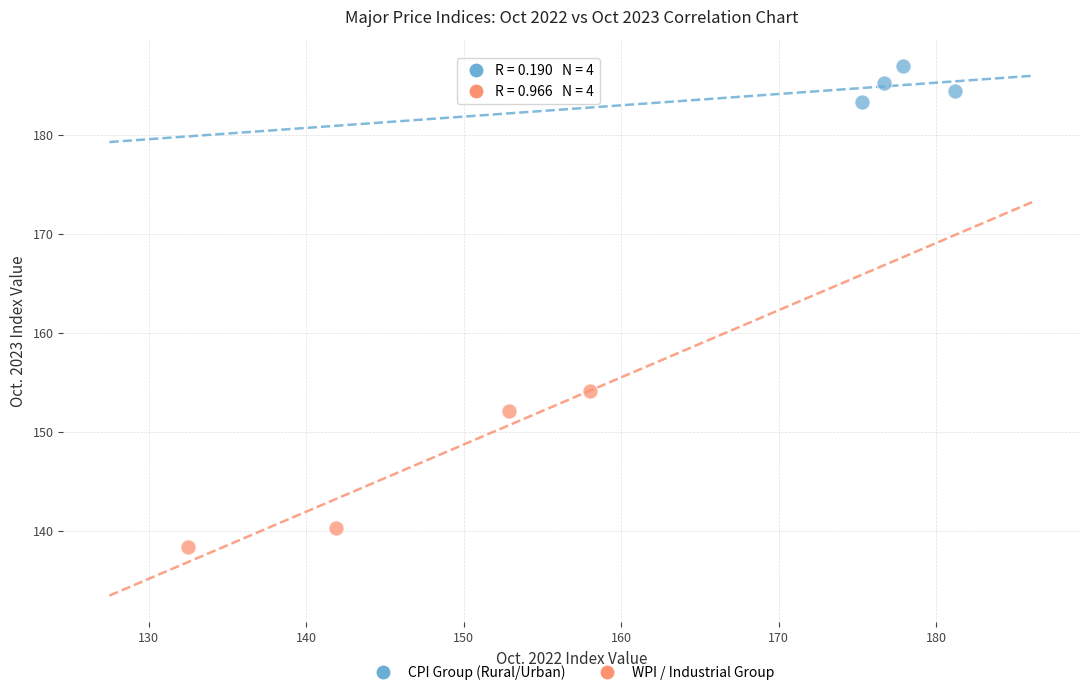

Which series contains the lowest Y value?

WPI / Industrial Group